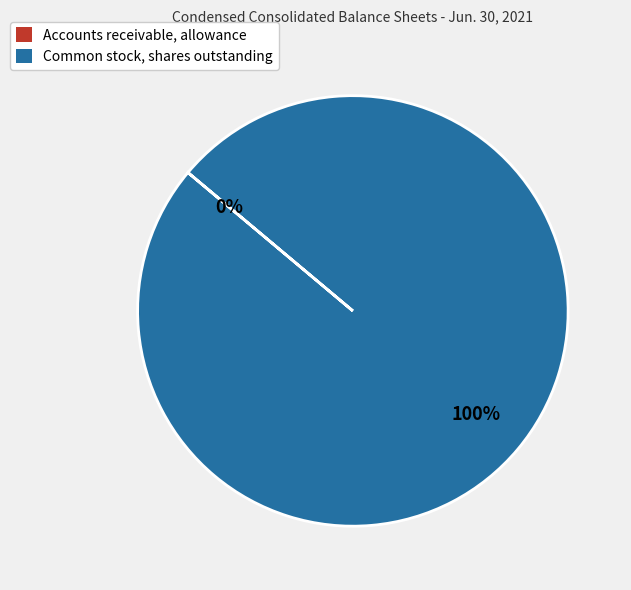

True or false: Common stock, shares outstanding accounts for 100% of the total.

True